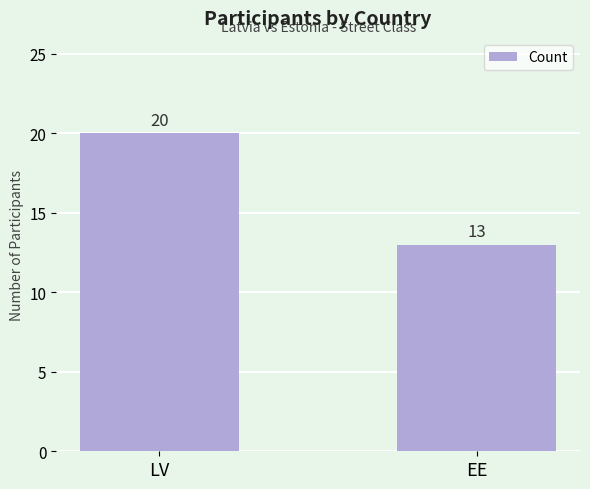

The value at LV is 20. True or false?

True